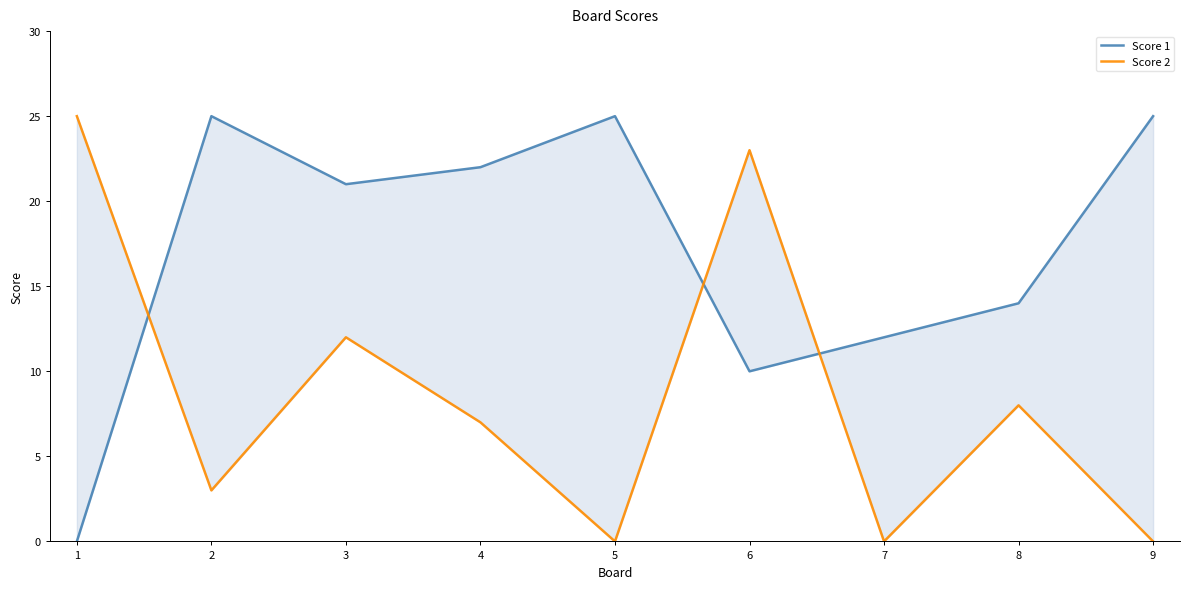

What is the spread (max minus min) of values at 3?

9